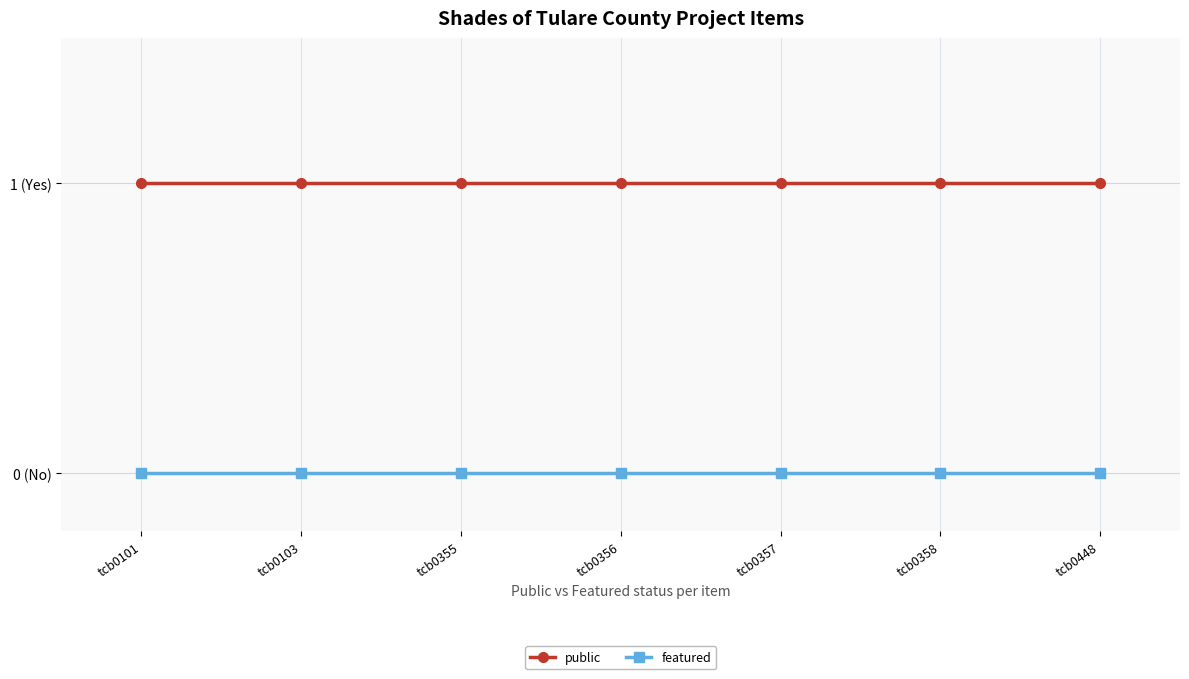

At which label is featured closest to 0?

tcb0101